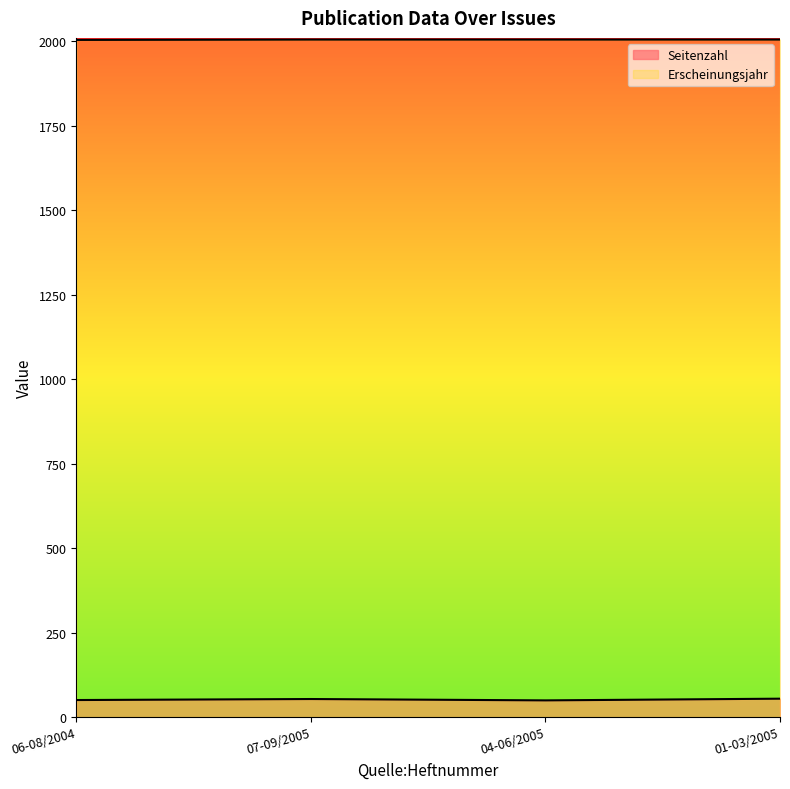

True or false: Erscheinungsjahr and Seitenzahl cross at least once.

False